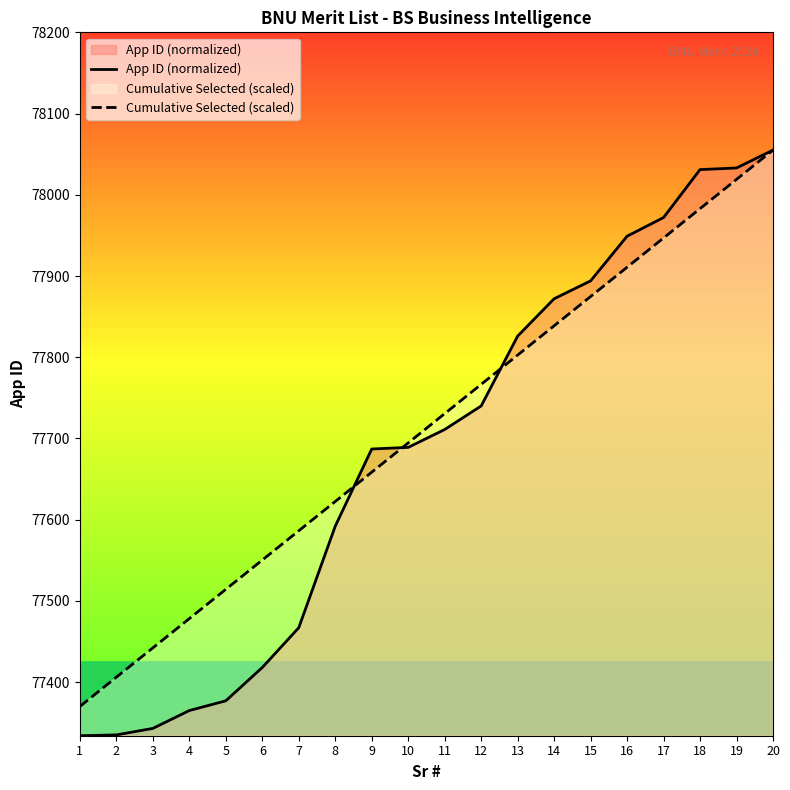

What is the value of the Cumulative Selected (scaled) point at the 18th from the left?

77982.9